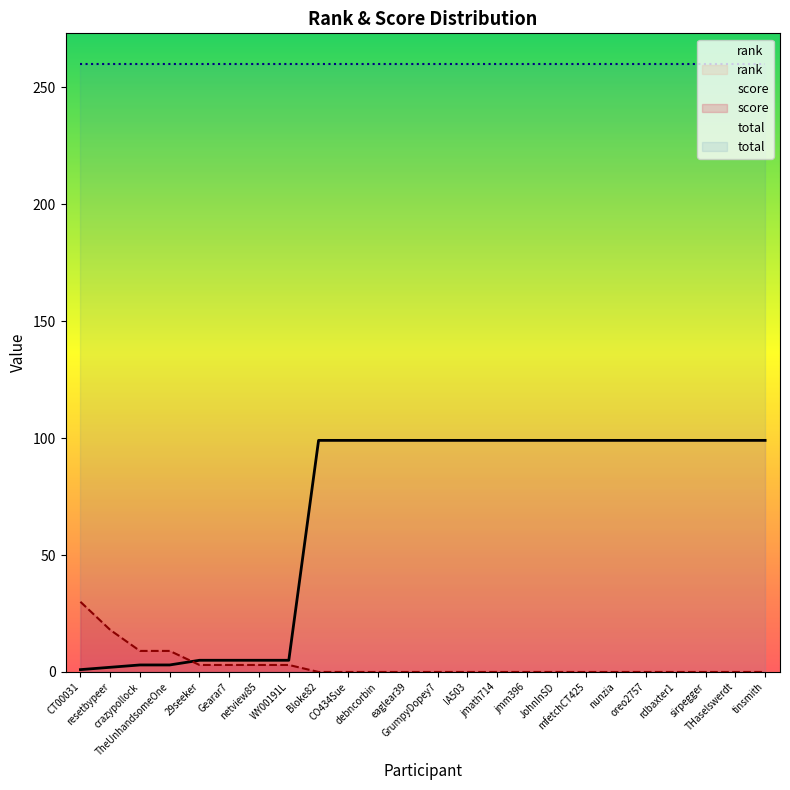

What is the average value of the score series?

3